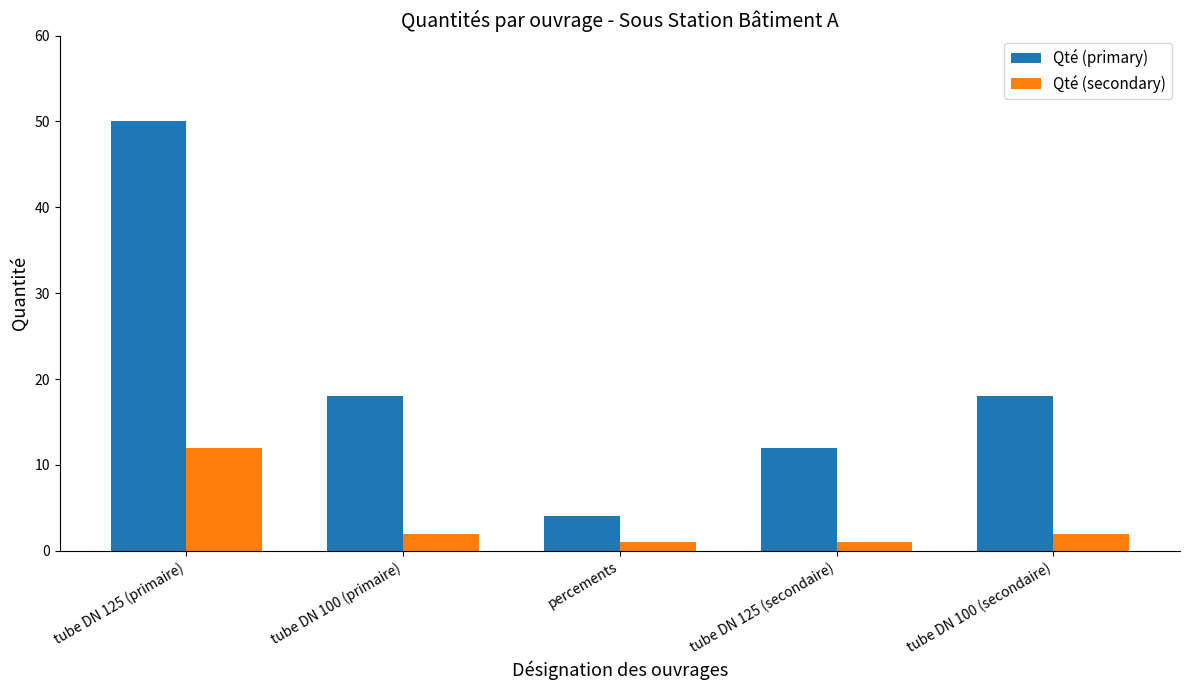

How many series are shown in this chart?

2